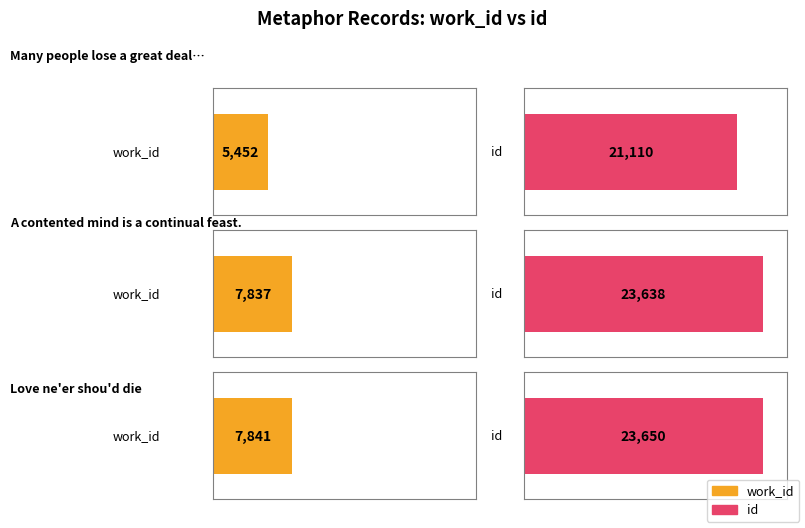

What is the sum of the work_id values at A contented mind is a continual feast. and Many people lose a great deal of time?

13289